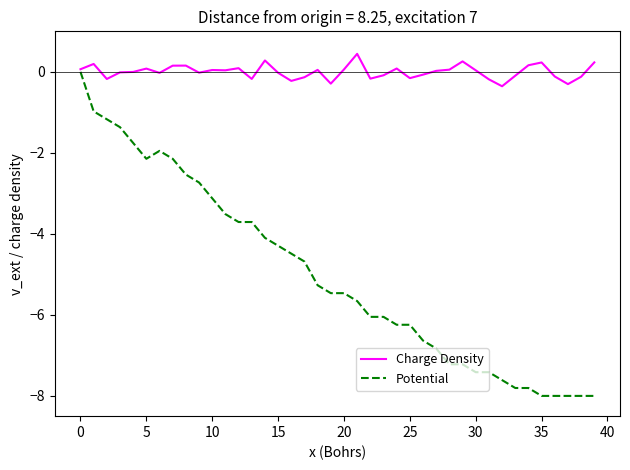

In Charge Density, how many points are lower than both neighbors (excluding endpoints)?

11